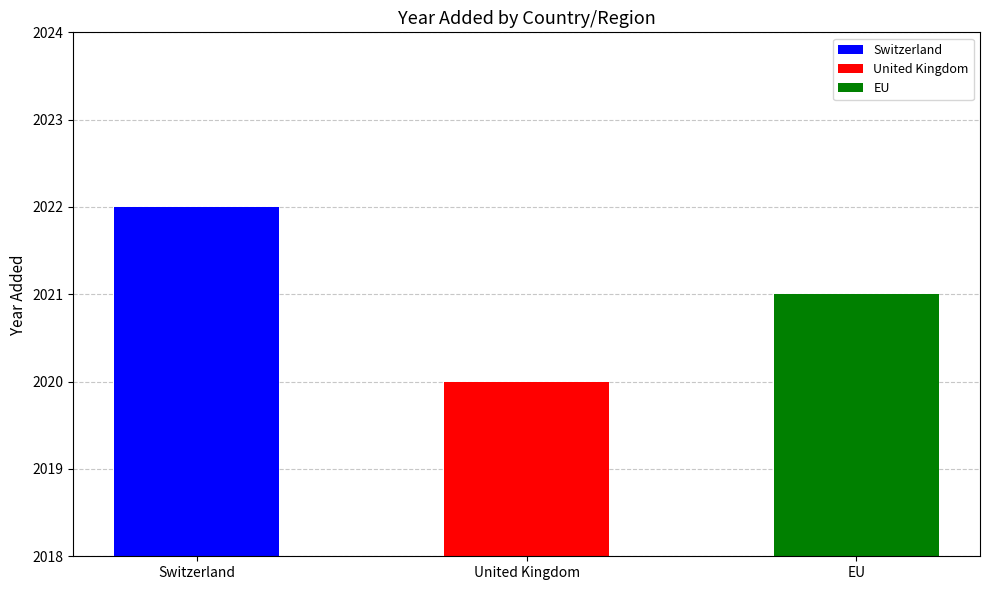

What position from the right is Switzerland?

3